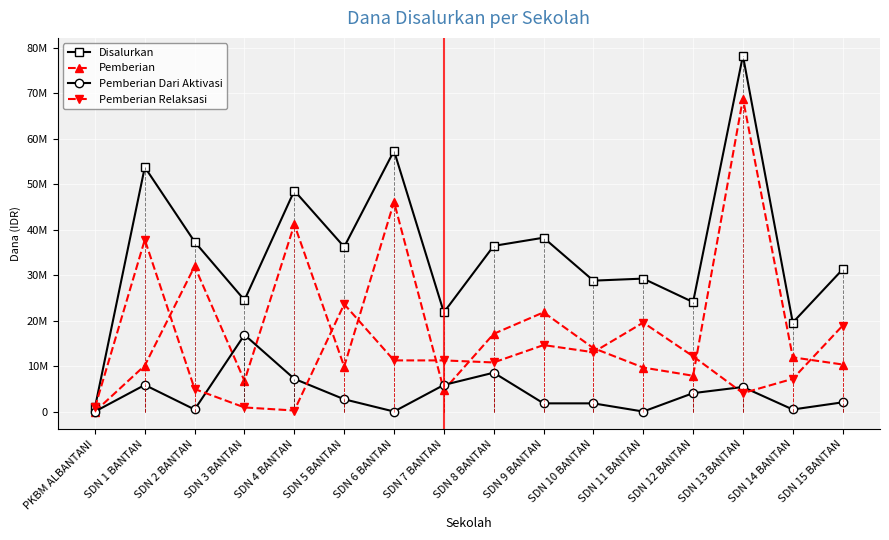

At which category is the sum across all series the highest?

SDN 13 BANTAN